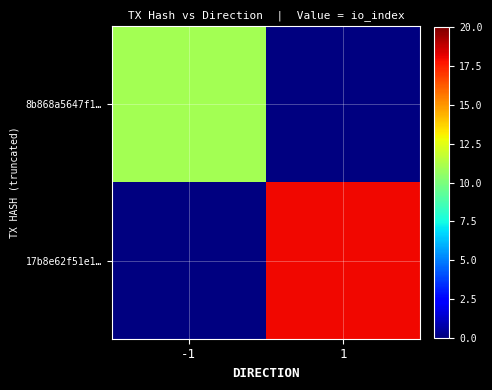

Rank the series by their maximum value, from lowest to highest.

8b868a5647f1…, 17b8e62f51e1…